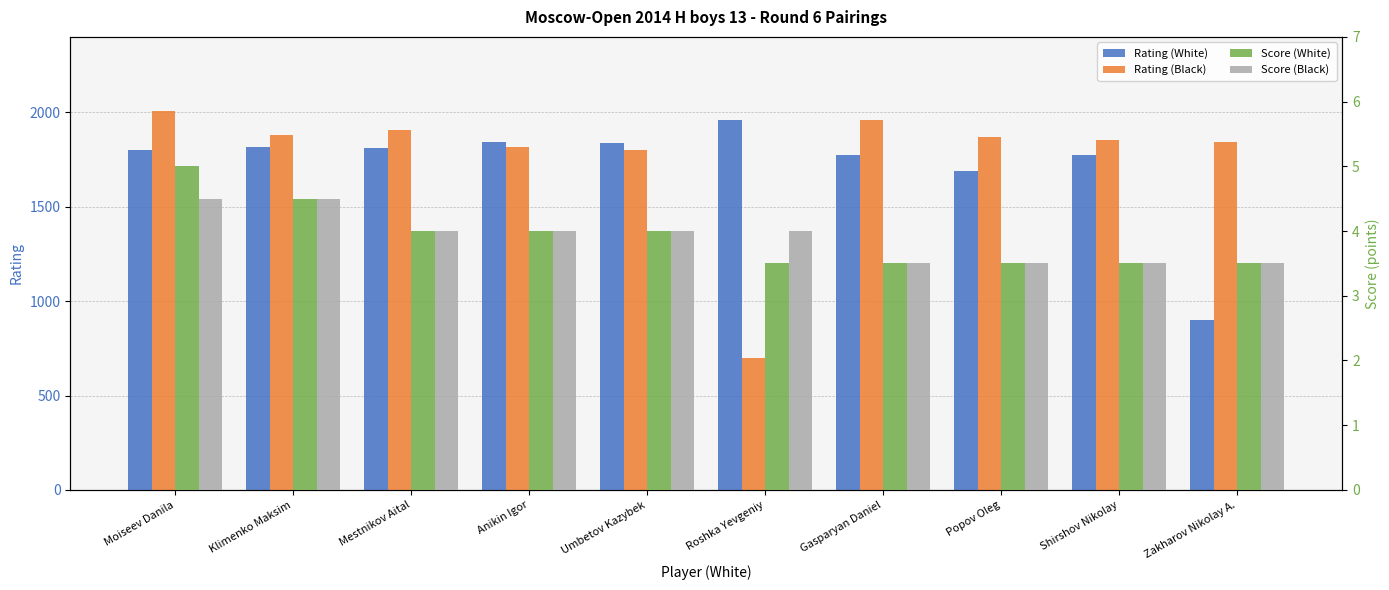

What are all the series names shown in the legend?

Rating (White), Rating (Black), Score (White), Score (Black)